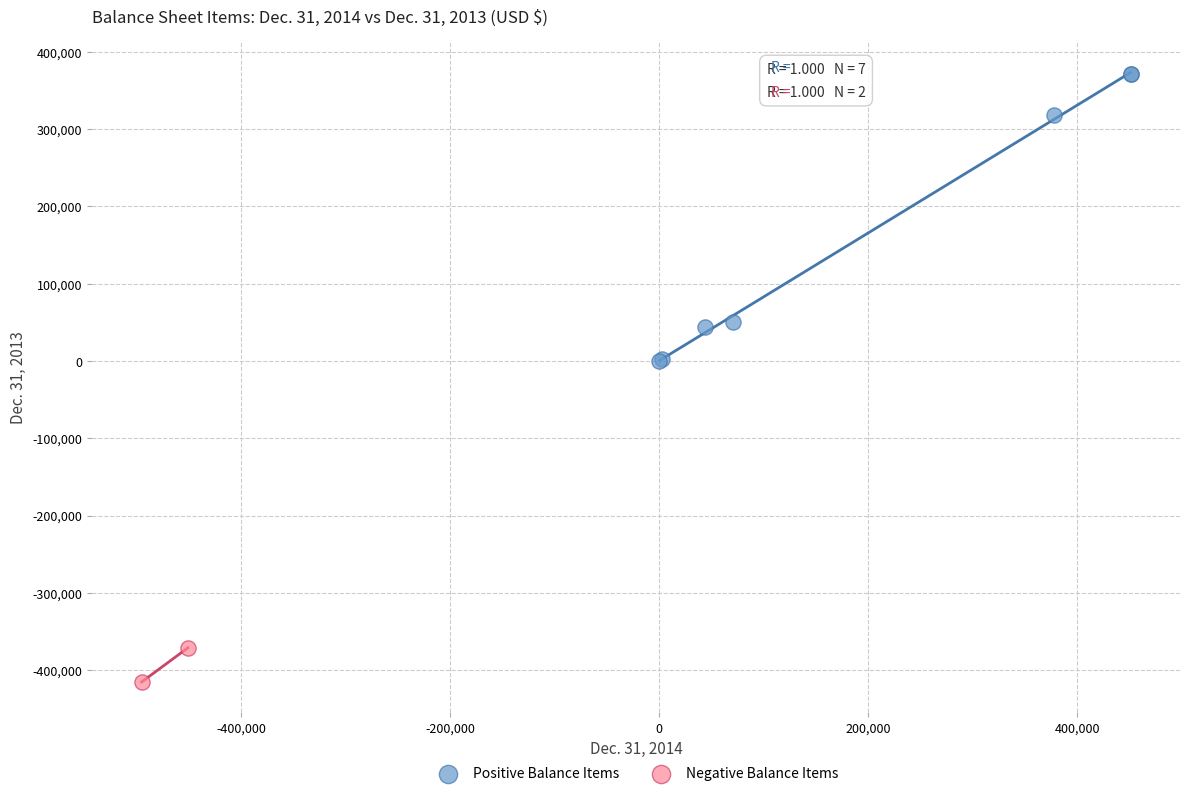

What are all the series names shown in the legend?

Positive Balance Items, Negative Balance Items